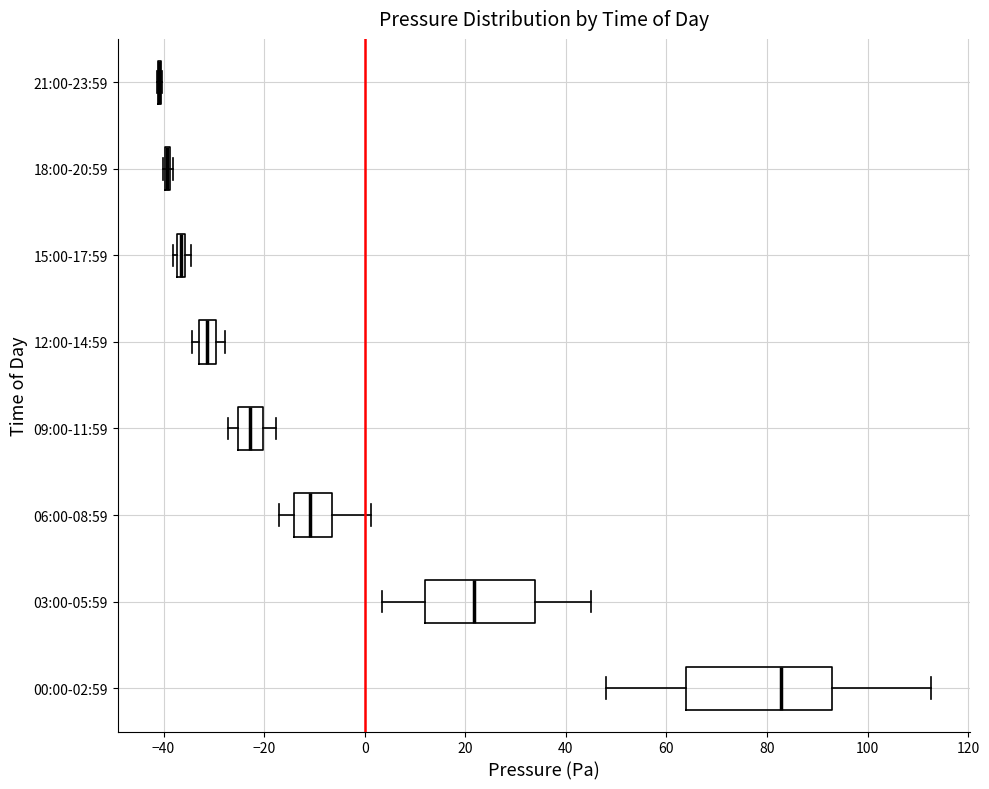

Which box is the widest, from its left edge to its right edge?

00:00-02:59